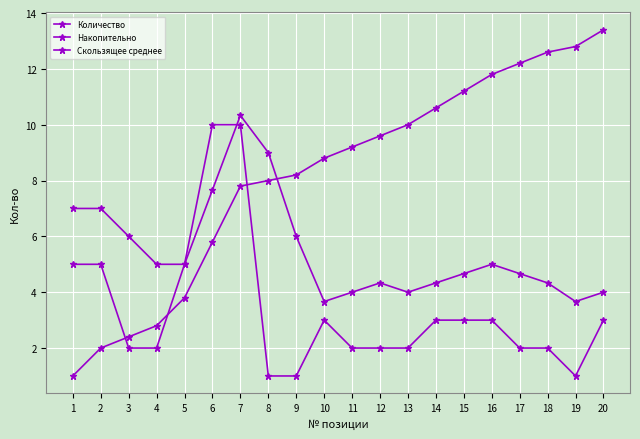

How many data points in Количество are less than 3?

10